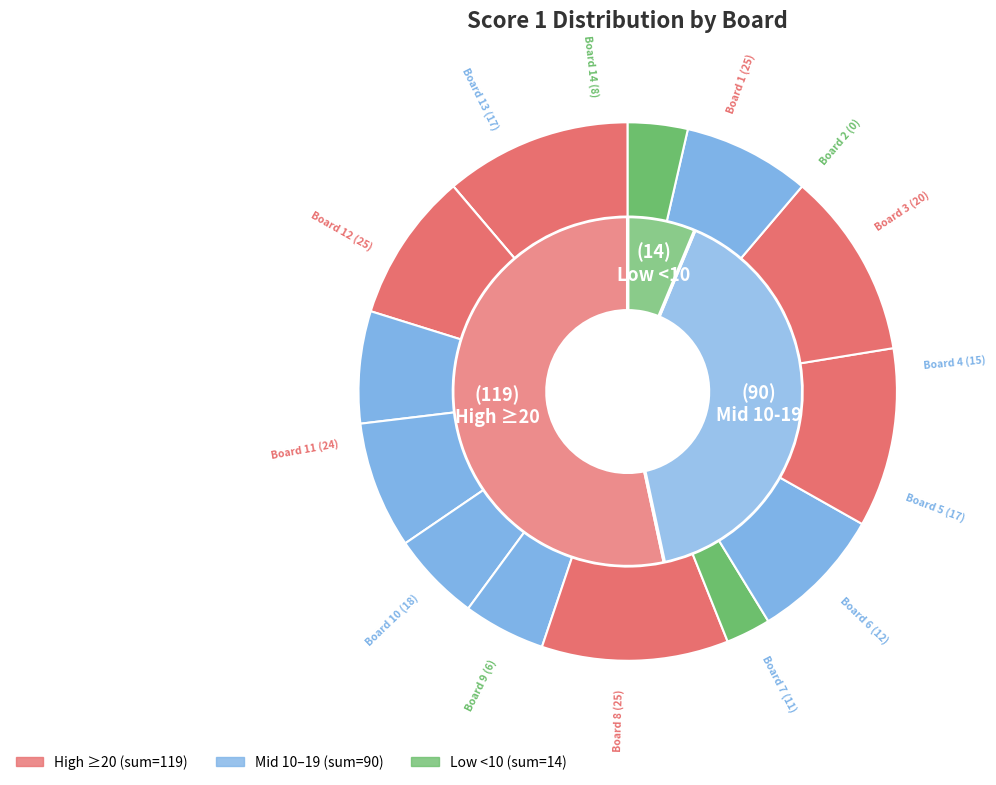

How many slices are in this pie chart?

14